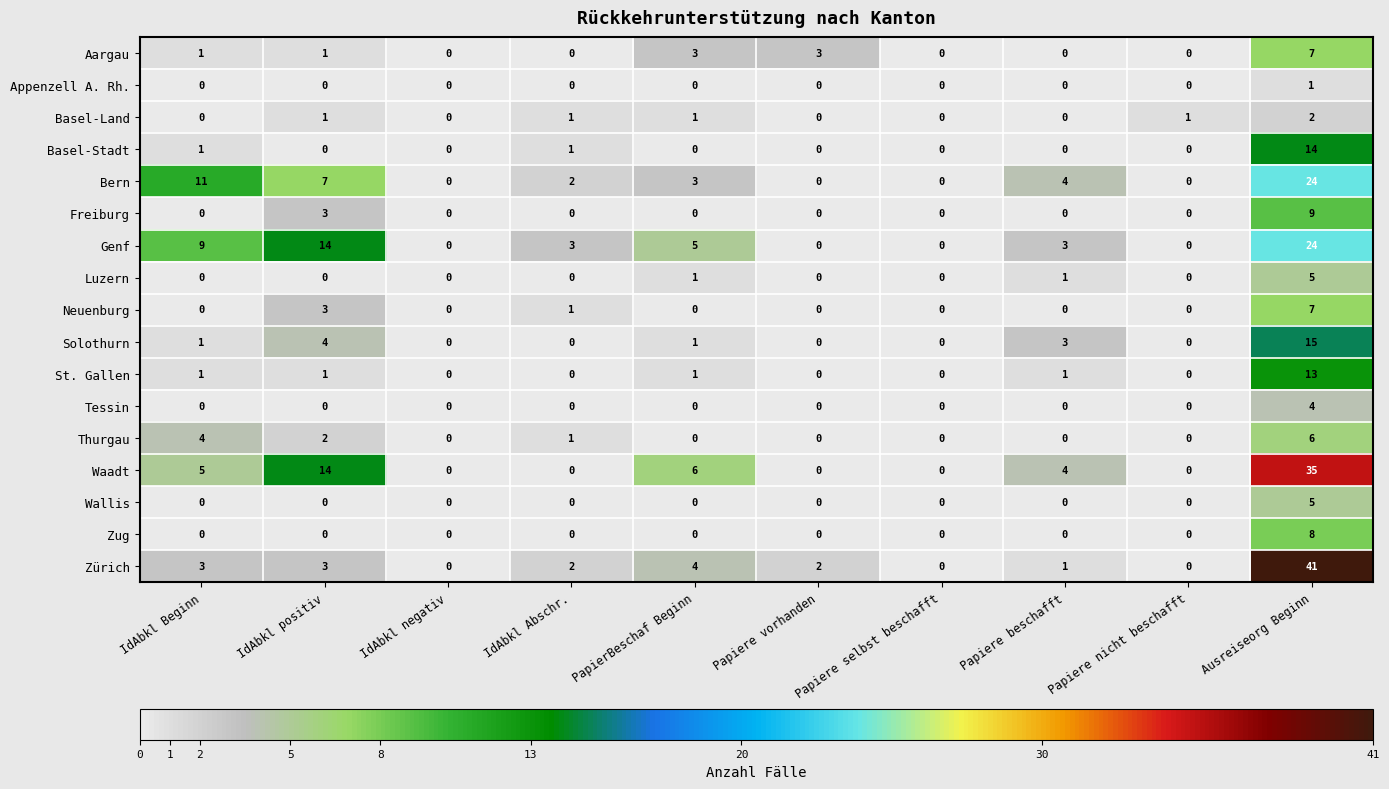

Which label corresponds to the largest value in the chart?

Ausreiseorg Beginn